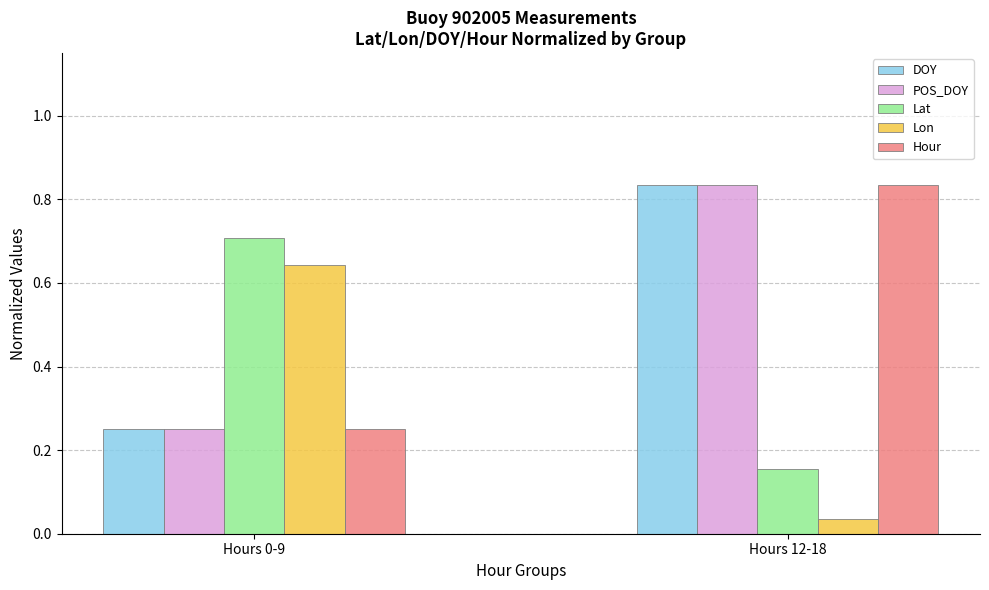

How many bars are there in each group?

5